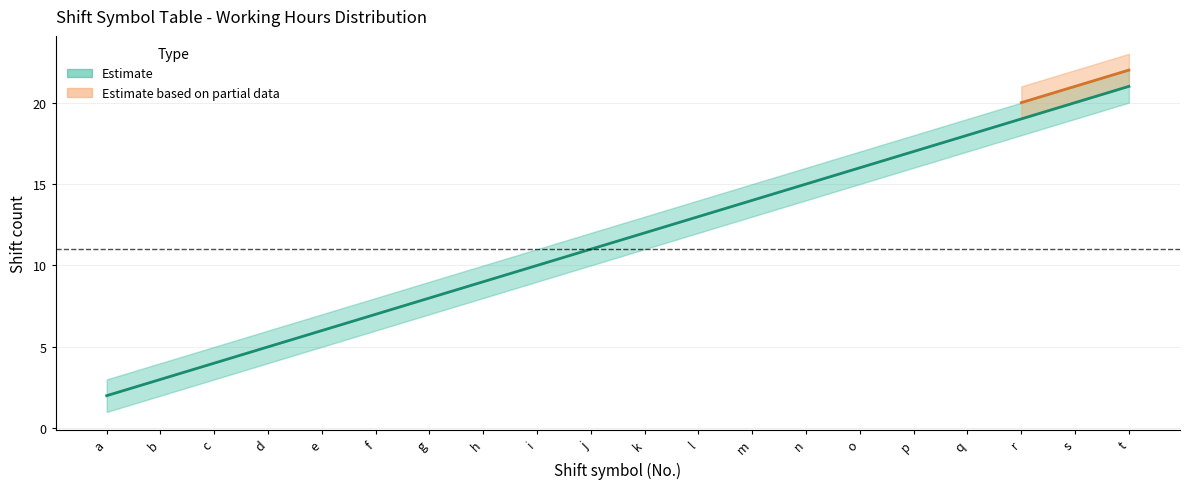

What is the difference between the second highest and second lowest values in the lower_ci series?

17